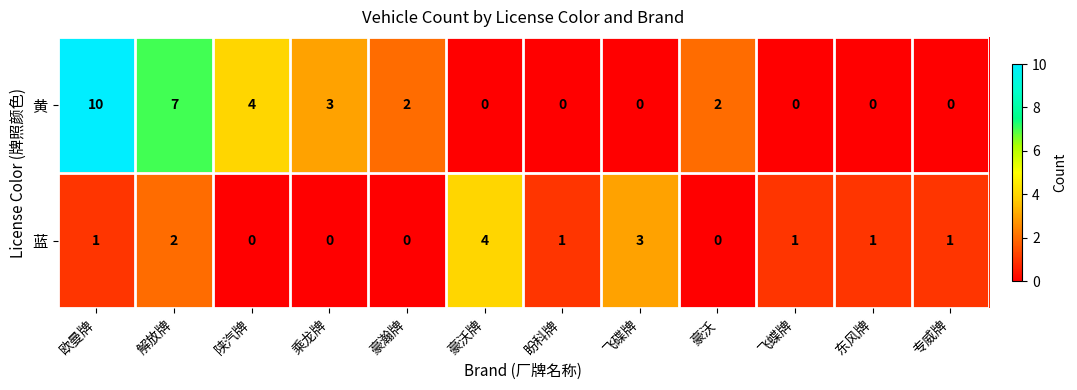

How many data points does each series have?

12